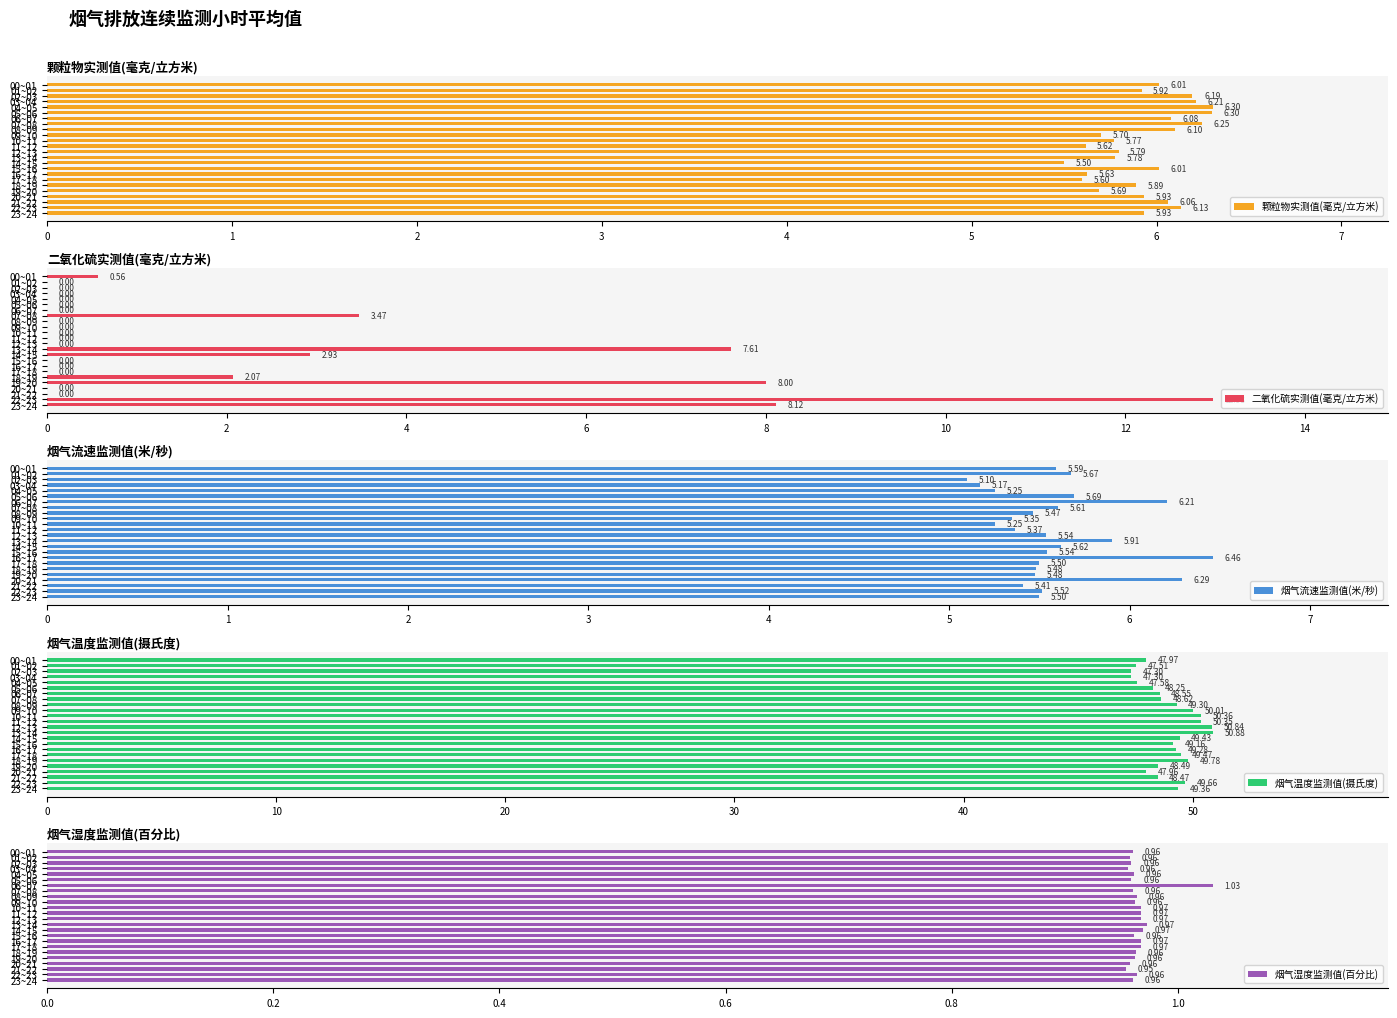

Are the bars grouped side by side (vs. stacked)?

Yes